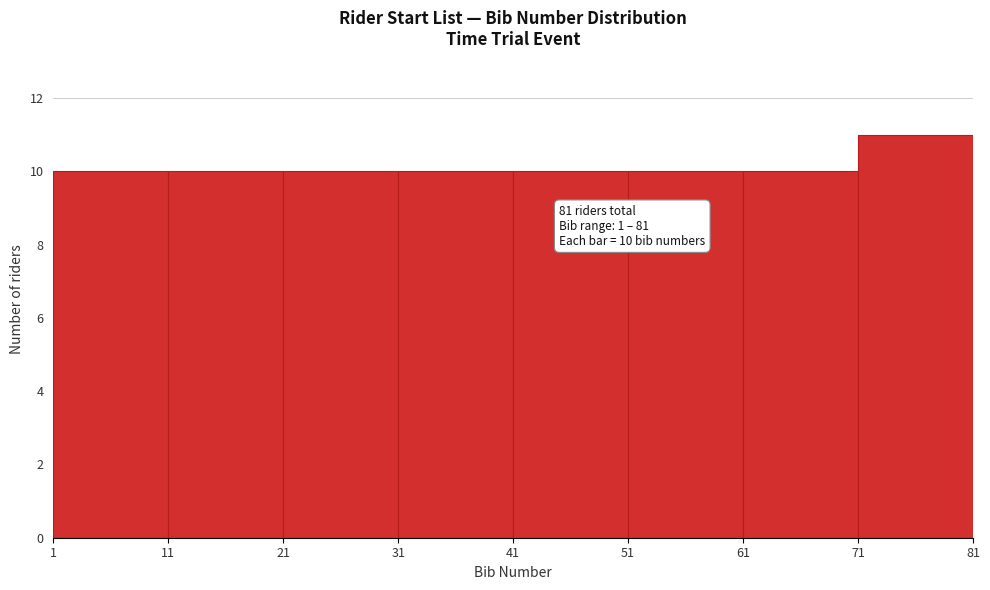

Which range on the x-axis has the tallest bar?

71 to 81